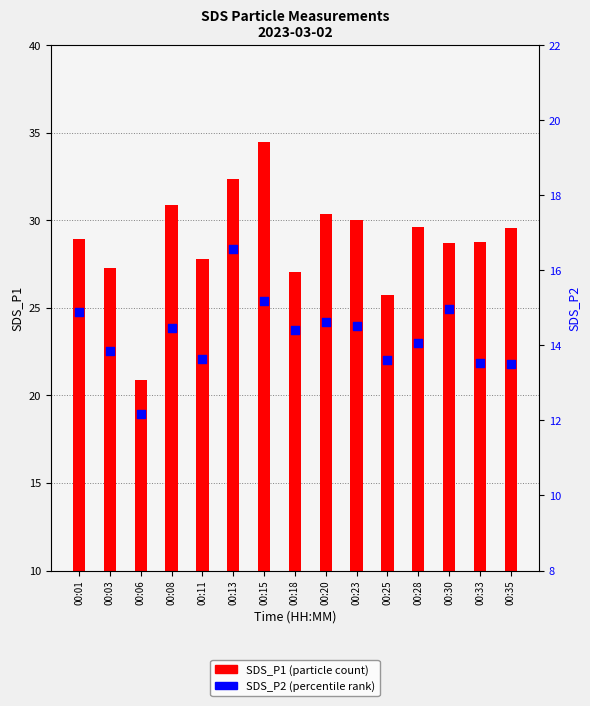

Which series has the largest Y range (max minus min)?

SDS_P1